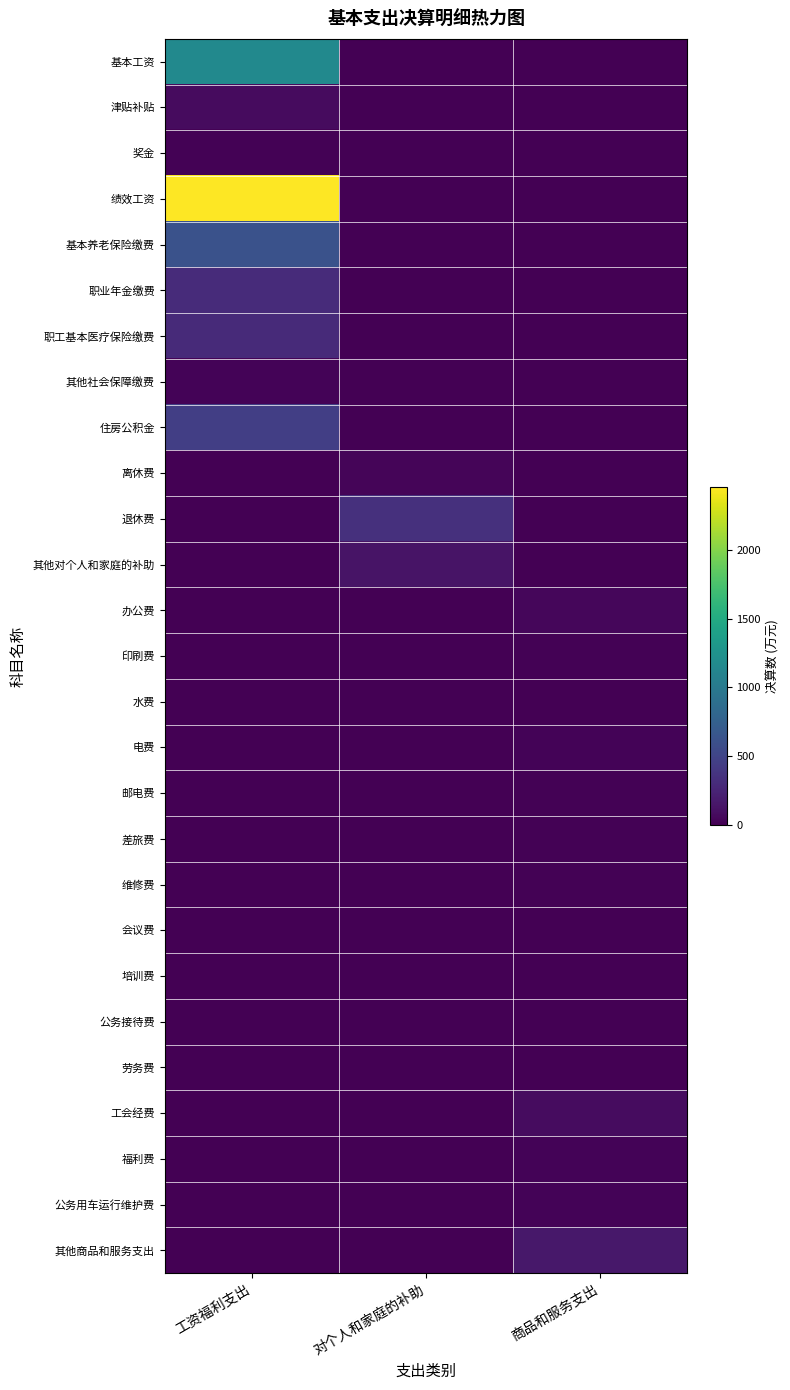

Reading left to right, list all the values displayed in this chart.

基本工资: 工资福利支出=1164.7	对个人和家庭的补助=0.0	商品和服务支出=0.0
津贴补贴: 工资福利支出=72.1	对个人和家庭的补助=0.0	商品和服务支出=0.0
奖金: 工资福利支出=10.0	对个人和家庭的补助=0.0	商品和服务支出=0.0
绩效工资: 工资福利支出=2456.4	对个人和家庭的补助=0.0	商品和服务支出=0.0
基本养老保险缴费: 工资福利支出=621.2	对个人和家庭的补助=0.0	商品和服务支出=0.0
职业年金缴费: 工资福利支出=304.8	对个人和家庭的补助=0.0	商品和服务支出=0.0
职工基本医疗保险缴费: 工资福利支出=288.7	对个人和家庭的补助=0.0	商品和服务支出=0.0
其他社会保障缴费: 工资福利支出=27.1	对个人和家庭的补助=0.0	商品和服务支出=0.0
住房公积金: 工资福利支出=460.2	对个人和家庭的补助=0.0	商品和服务支出=0.0
离休费: 工资福利支出=0.0	对个人和家庭的补助=30.2	商品和服务支出=0.0
退休费: 工资福利支出=0.0	对个人和家庭的补助=344.9	商品和服务支出=0.0
其他对个人和家庭的补助: 工资福利支出=0.0	对个人和家庭的补助=133.4	商品和服务支出=0.0
办公费: 工资福利支出=0.0	对个人和家庭的补助=0.0	商品和服务支出=44.1
印刷费: 工资福利支出=0.0	对个人和家庭的补助=0.0	商品和服务支出=14.8
水费: 工资福利支出=0.0	对个人和家庭的补助=0.0	商品和服务支出=7.2
电费: 工资福利支出=0.0	对个人和家庭的补助=0.0	商品和服务支出=28.0
邮电费: 工资福利支出=0.0	对个人和家庭的补助=0.0	商品和服务支出=15.3
差旅费: 工资福利支出=0.0	对个人和家庭的补助=0.0	商品和服务支出=18.8
维修费: 工资福利支出=0.0	对个人和家庭的补助=0.0	商品和服务支出=15.0
会议费: 工资福利支出=0.0	对个人和家庭的补助=0.0	商品和服务支出=0.4
培训费: 工资福利支出=0.0	对个人和家庭的补助=0.0	商品和服务支出=4.8
公务接待费: 工资福利支出=0.0	对个人和家庭的补助=0.0	商品和服务支出=2.5
劳务费: 工资福利支出=0.0	对个人和家庭的补助=0.0	商品和服务支出=8.0
工会经费: 工资福利支出=0.0	对个人和家庭的补助=0.0	商品和服务支出=78.6
福利费: 工资福利支出=0.0	对个人和家庭的补助=0.0	商品和服务支出=20.2
公务用车运行维护费: 工资福利支出=0.0	对个人和家庭的补助=0.0	商品和服务支出=24.0
其他商品和服务支出: 工资福利支出=0.0	对个人和家庭的补助=0.0	商品和服务支出=160.2